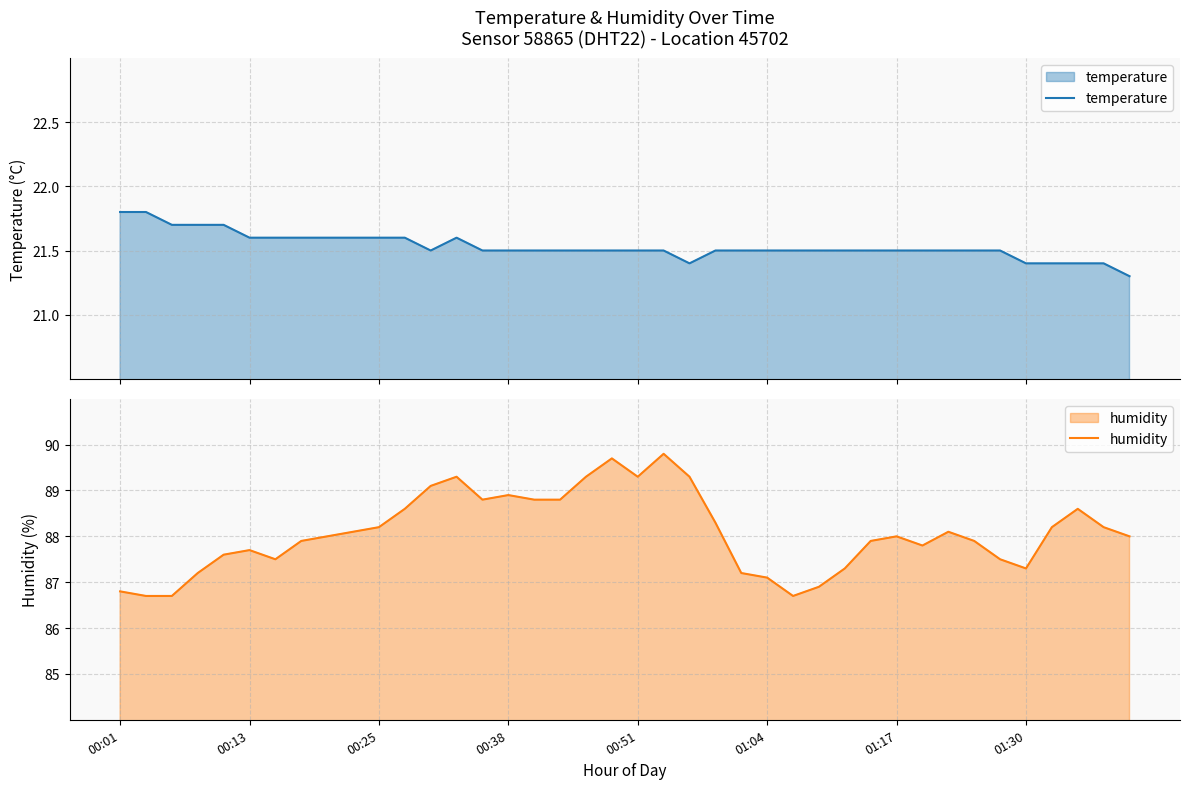

Is it true that humidity equals 48.1 at 00:01?

False